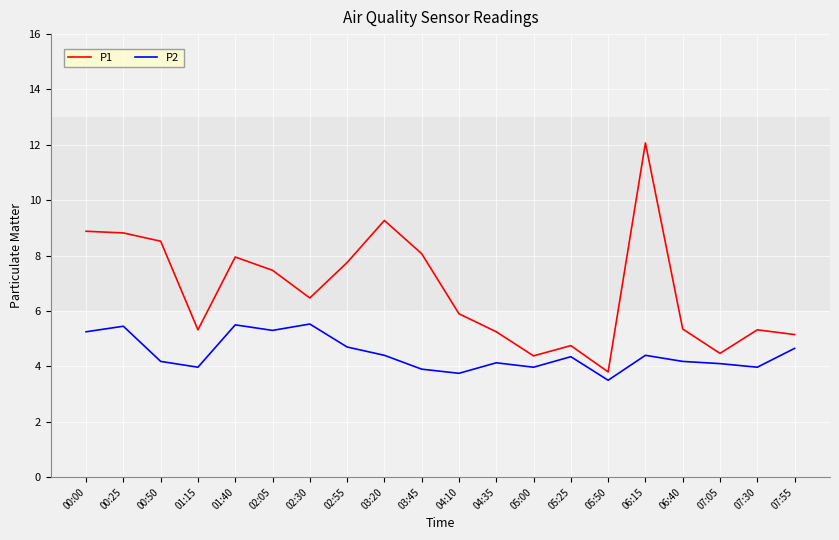

What is the difference between the P2 values at 05:50 and 05:00?

0.5